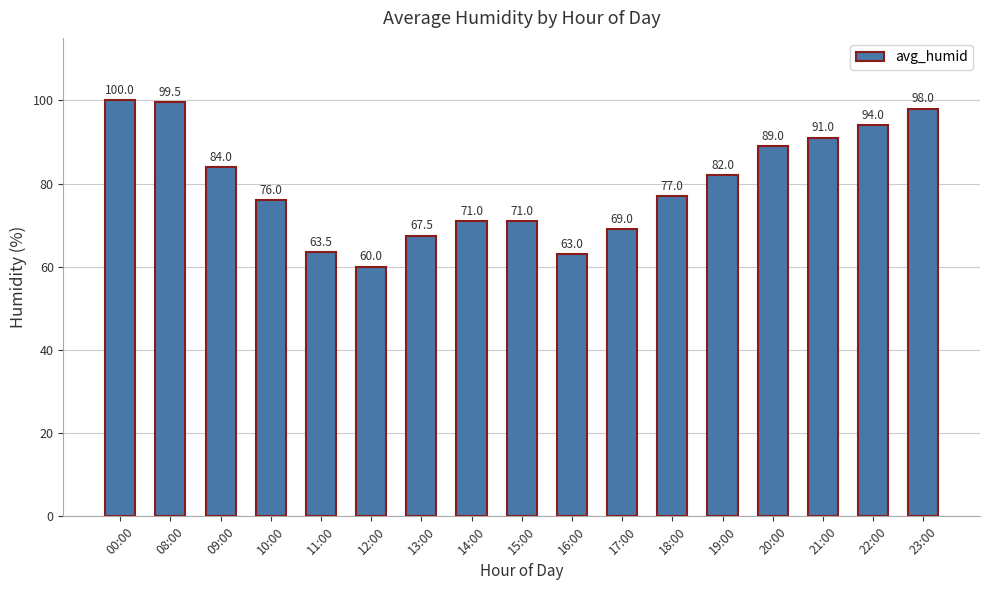

At which category does the chart reach its peak across all series?

00:00